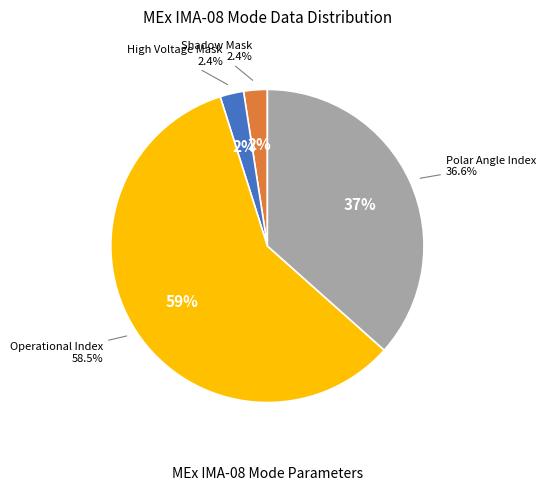

Which category has the biggest portion of the pie?

Operational Index